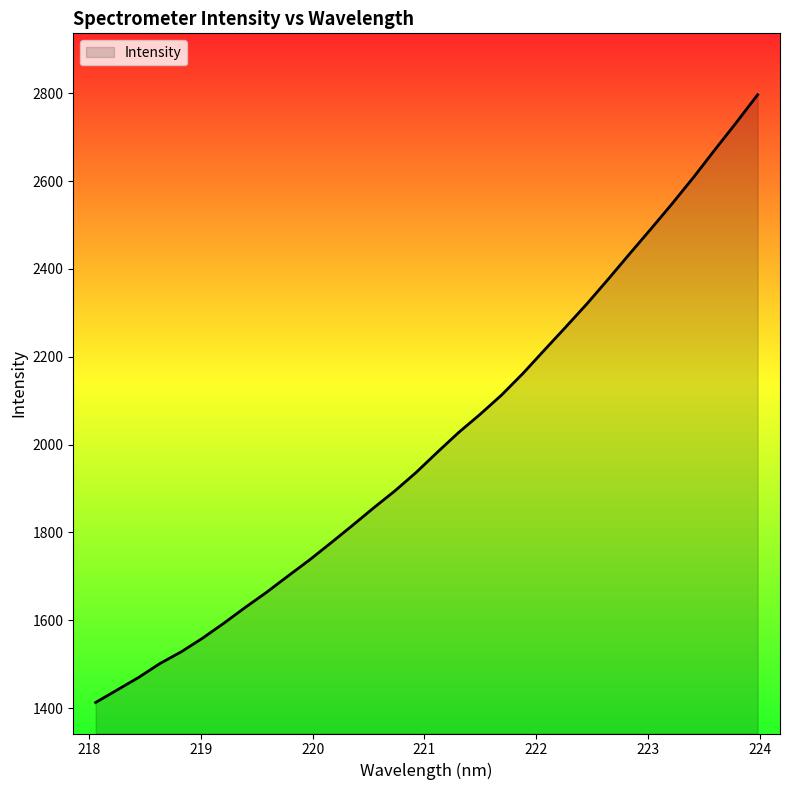

What is the smallest value displayed?

1413.0